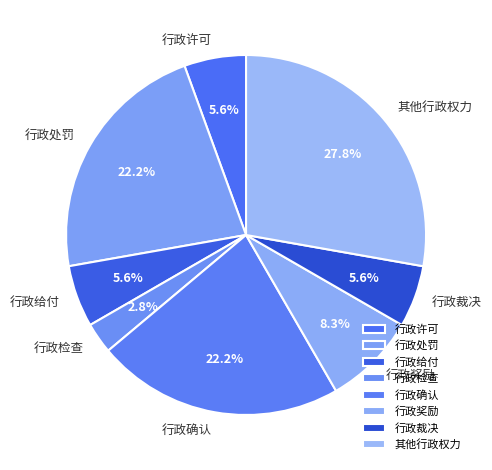

What percentage is the 行政检查 slice, to the nearest percent?

3%